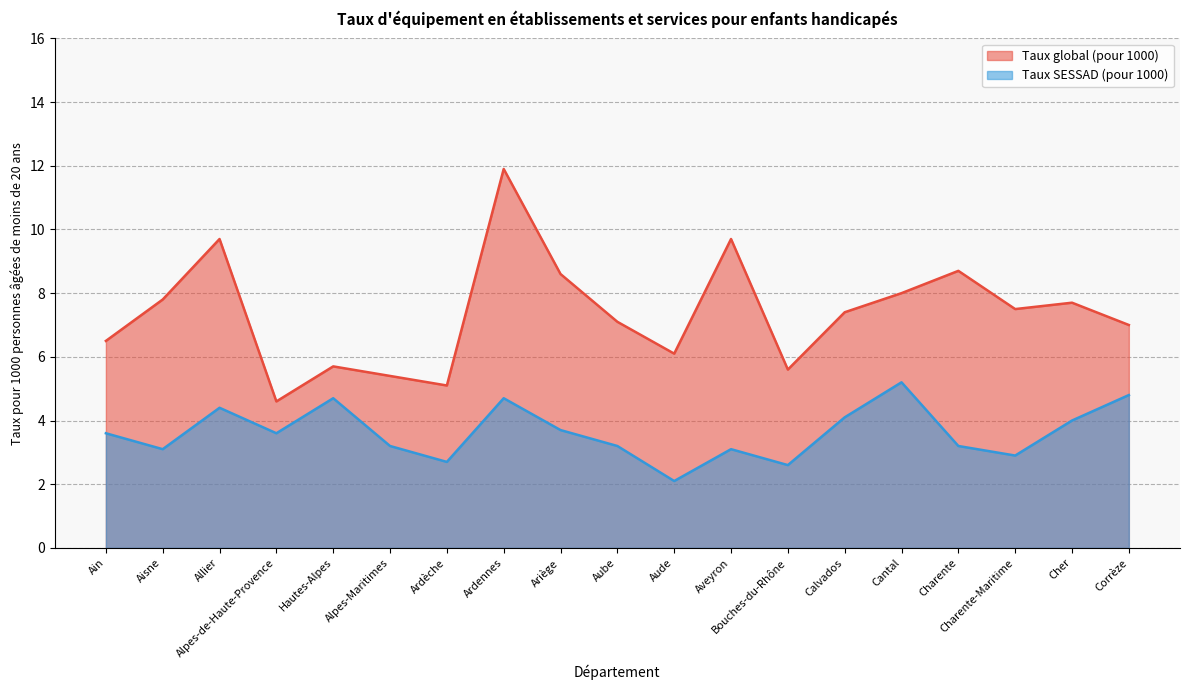

Rank the series at Ain from lowest to highest value.

Taux SESSAD (pour 1000), Taux global (pour 1000)